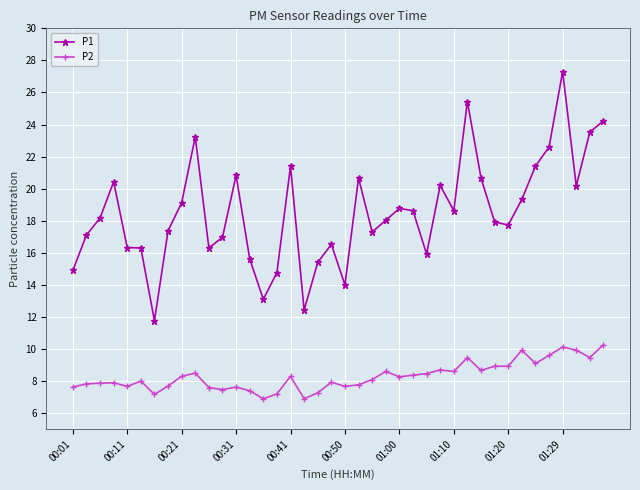

What is the value of the P1 point at the 28th from the left?

20.2